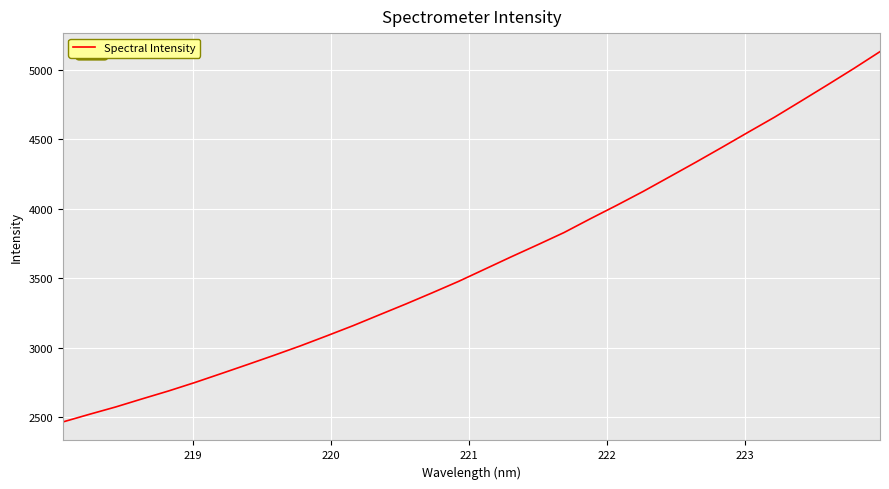

What is the maximum value shown in the chart?

5132.2